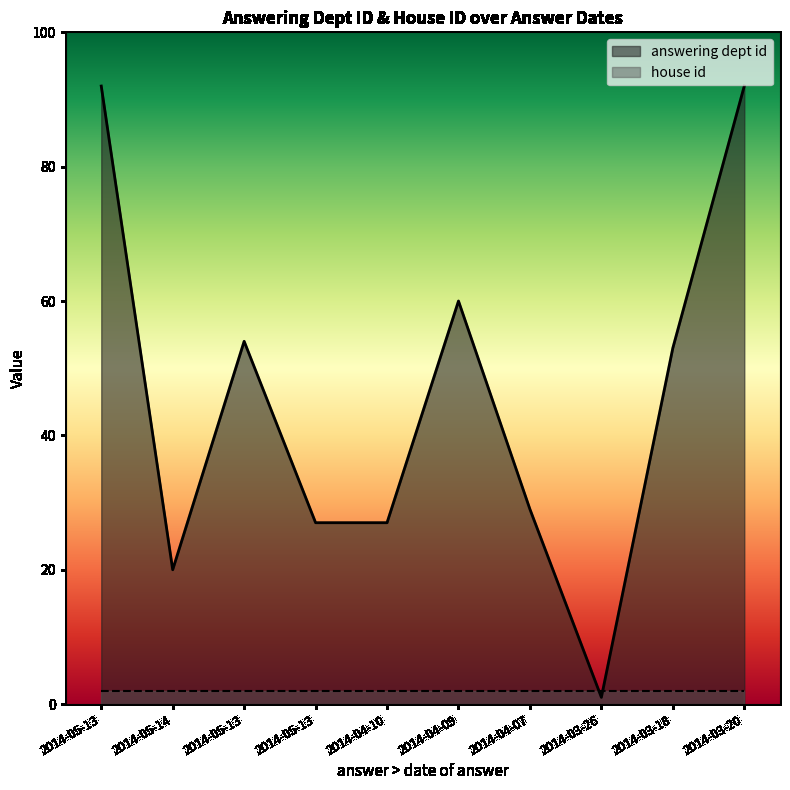

What is the label of the 2nd point from the right?

2014-03-18